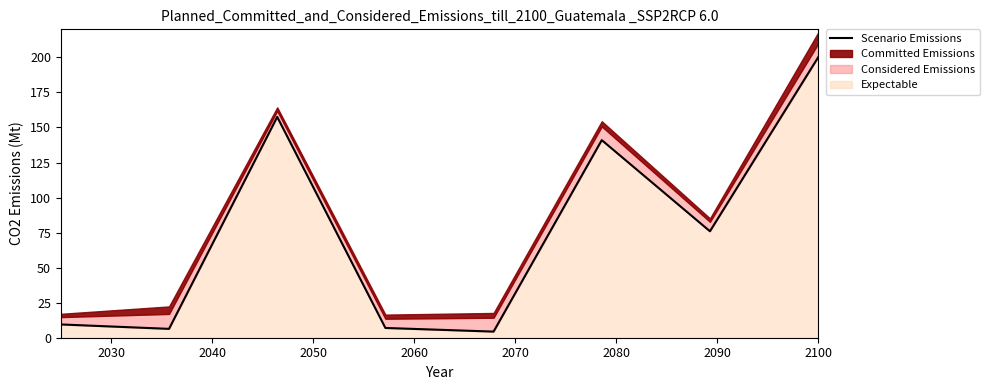

What is the maximum value for Expectable?

200.0